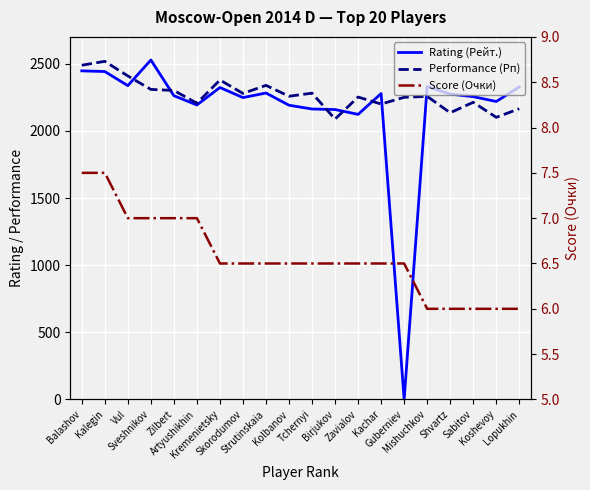

How many lines are shown in the chart?

3